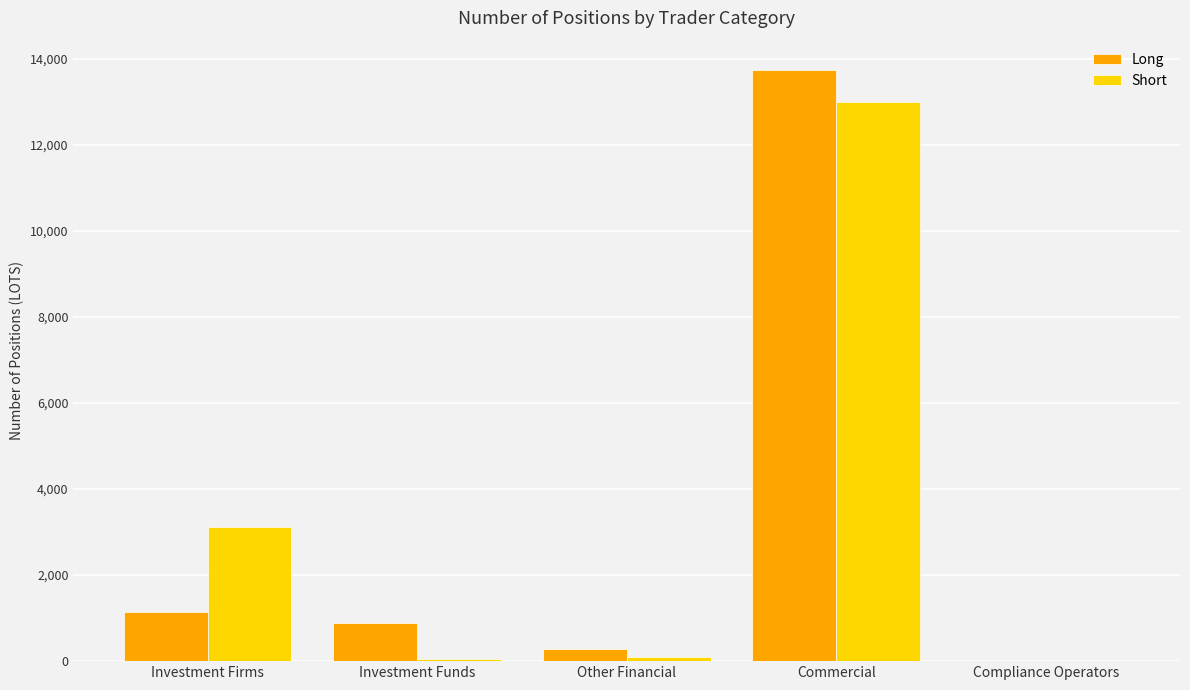

Which series changed the most between Investment Firms and Commercial?

Long